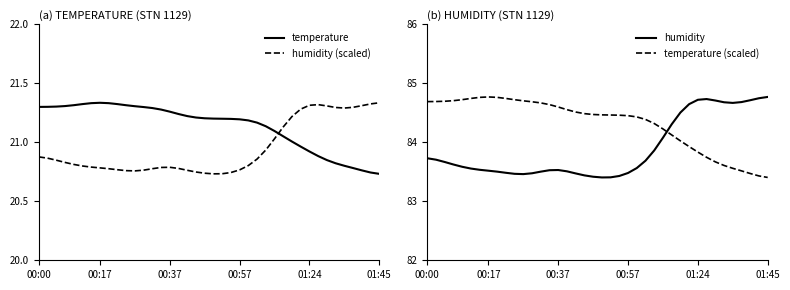

What are all the series names shown in the legend?

temperature, humidity (scaled), humidity, temperature (scaled)